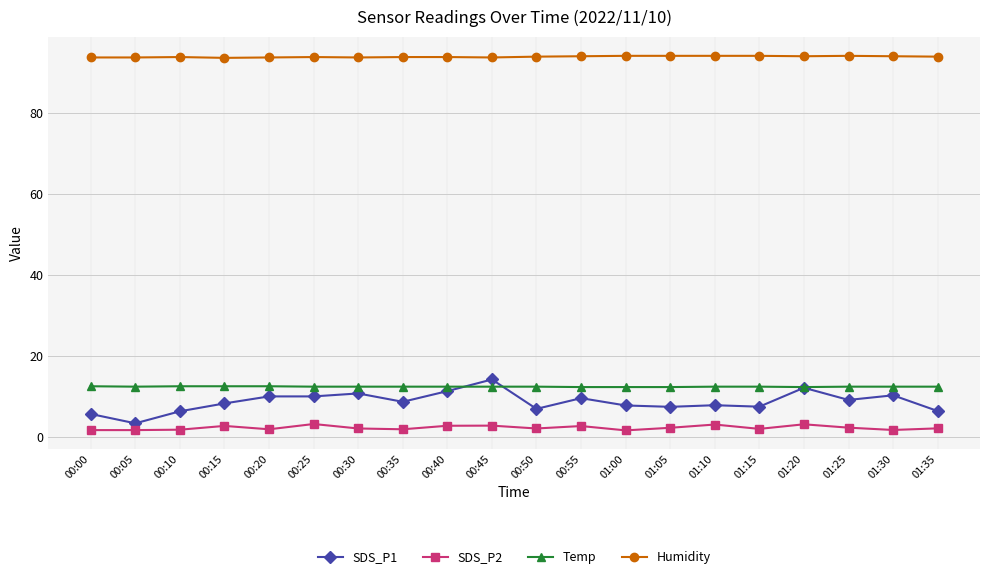

What is the greatest value displayed?

94.0